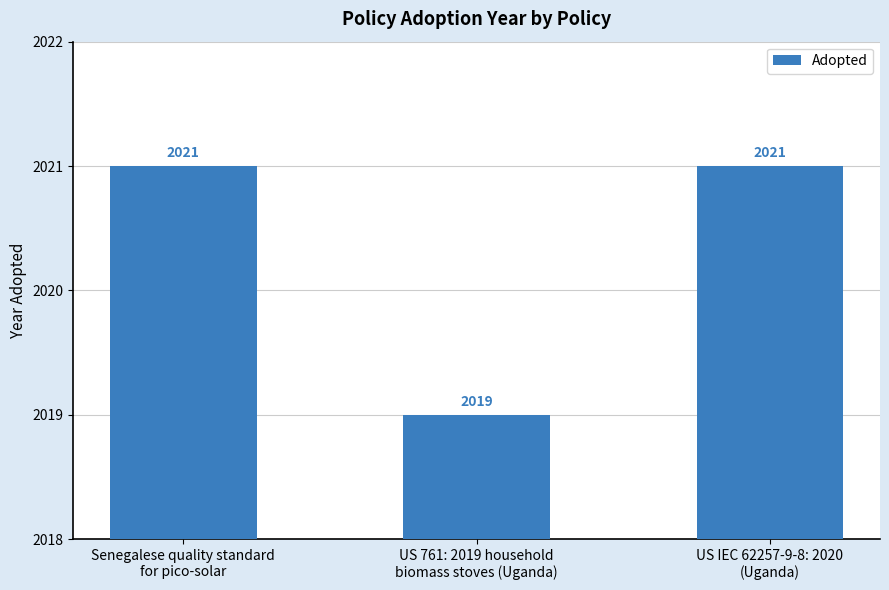

What position from the left is Senegalese quality standard
for pico-solar?

1